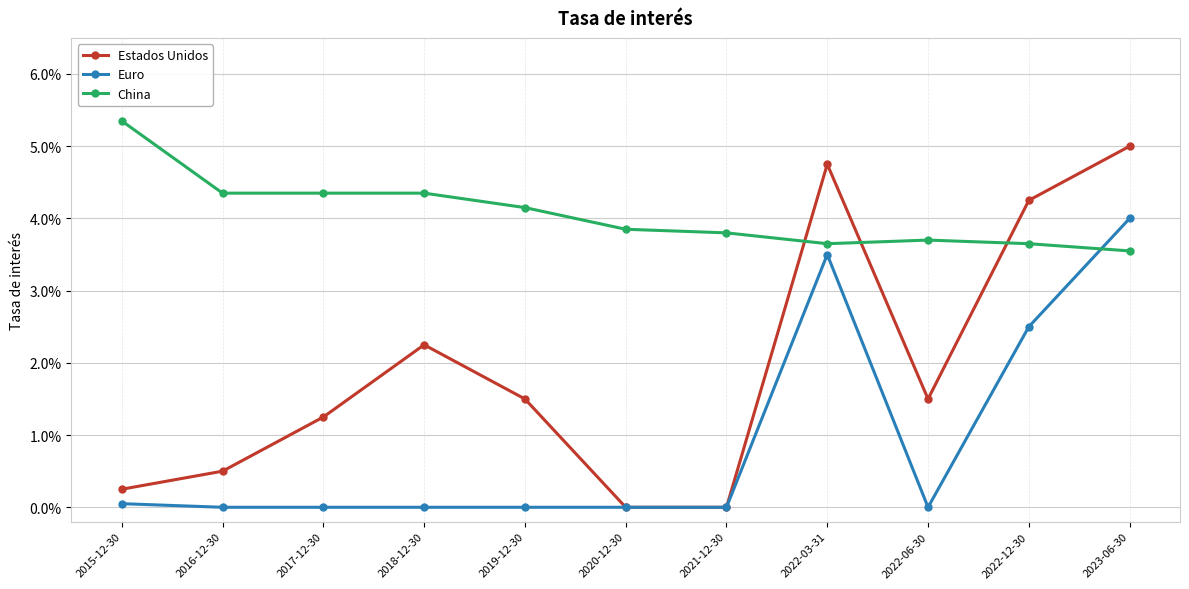

What is the label of the 4th point from the right?

2022-03-31